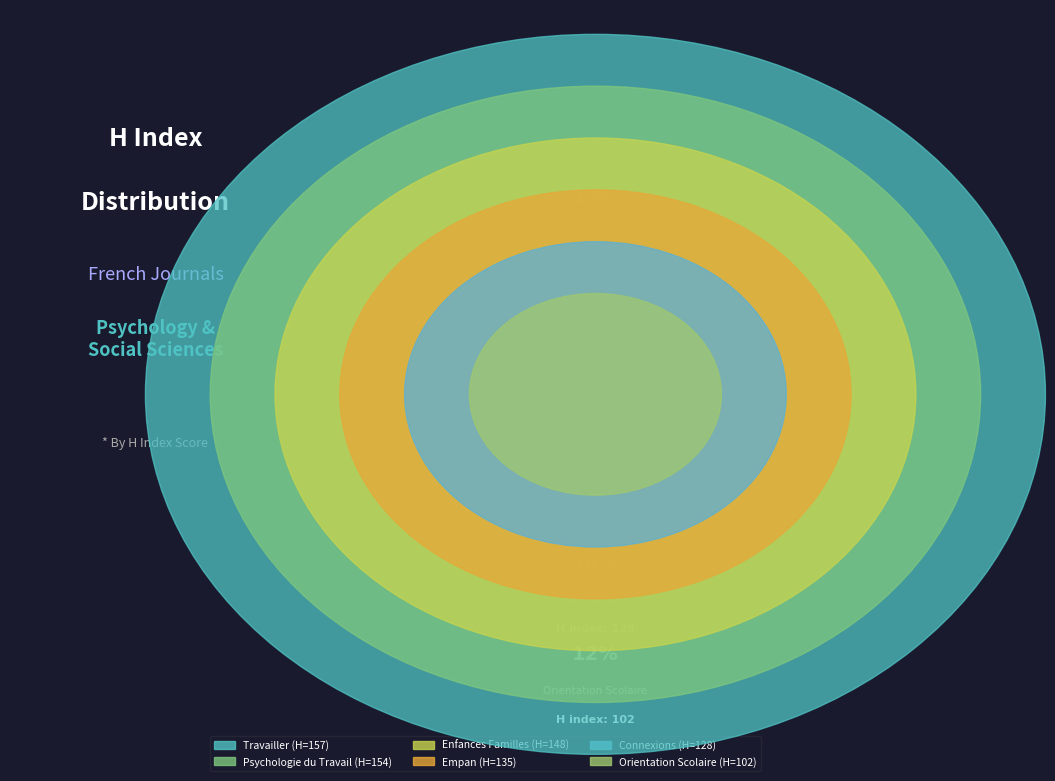

Do Enfances Familles and Connexions together represent more than half of the pie?

No